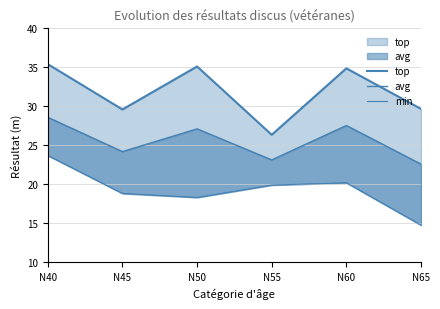

Which category has the lowest value across all series?

N65